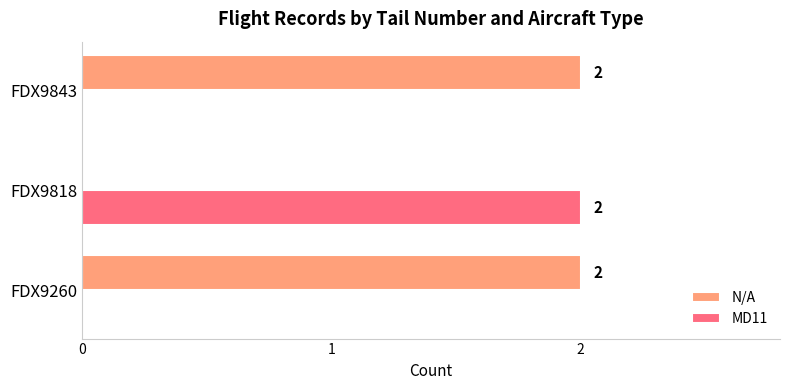

How many MD11 values are between 0 and 2?

3